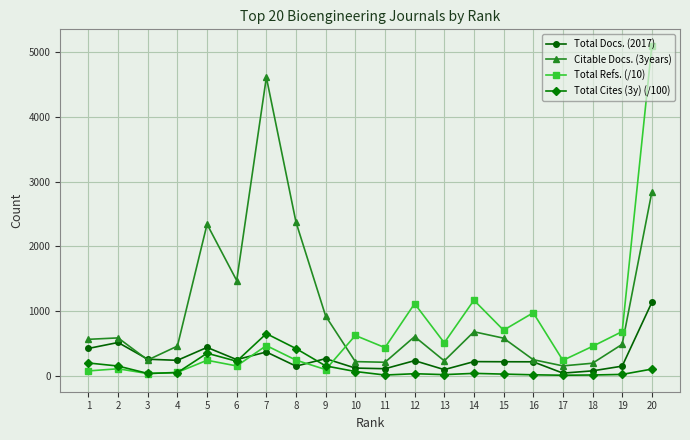

What is the difference between the second highest and minimum values in the Total Docs. (2017) series?

474.0